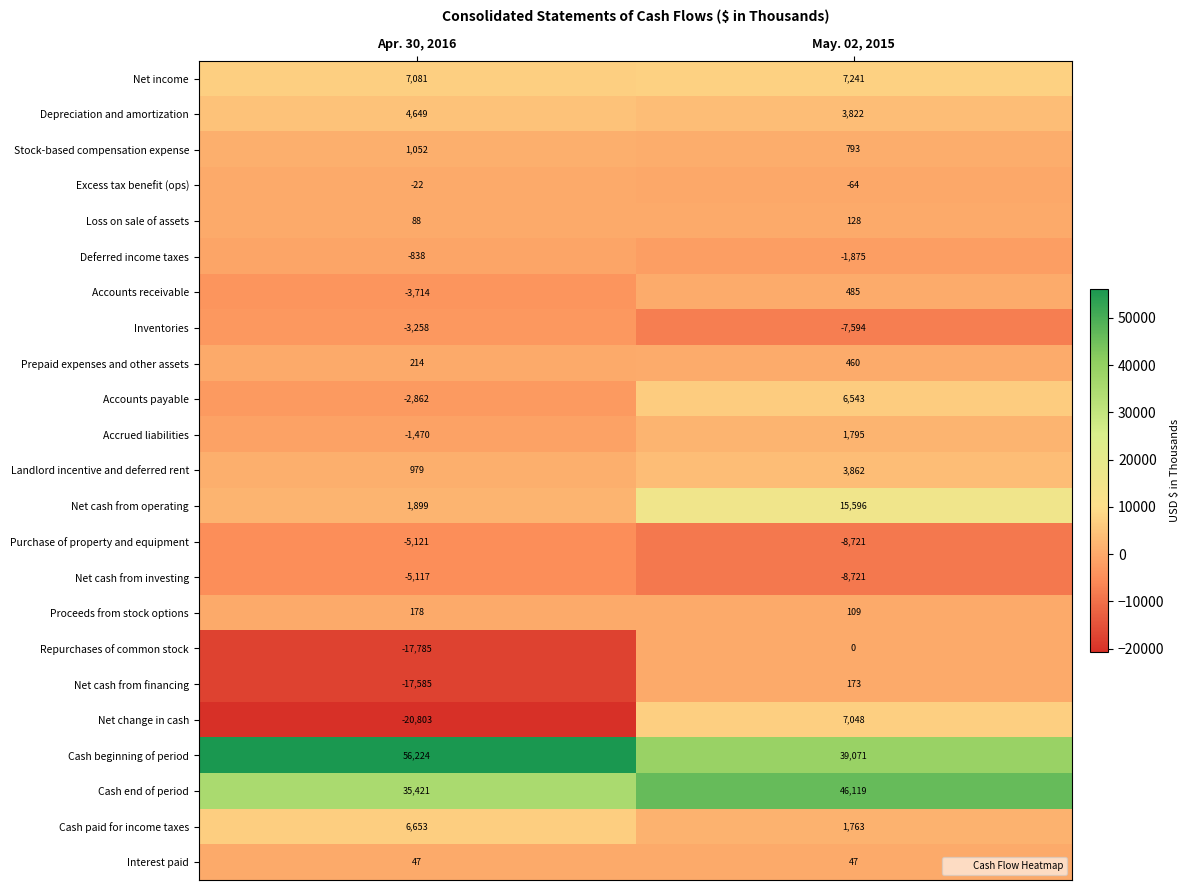

The Accrued liabilities series shows 1795 at May. 02, 2015. True or false?

True